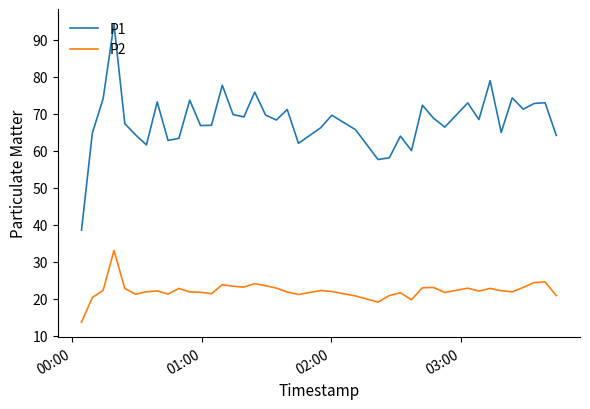

What is the minimum value shown in the chart?

13.7